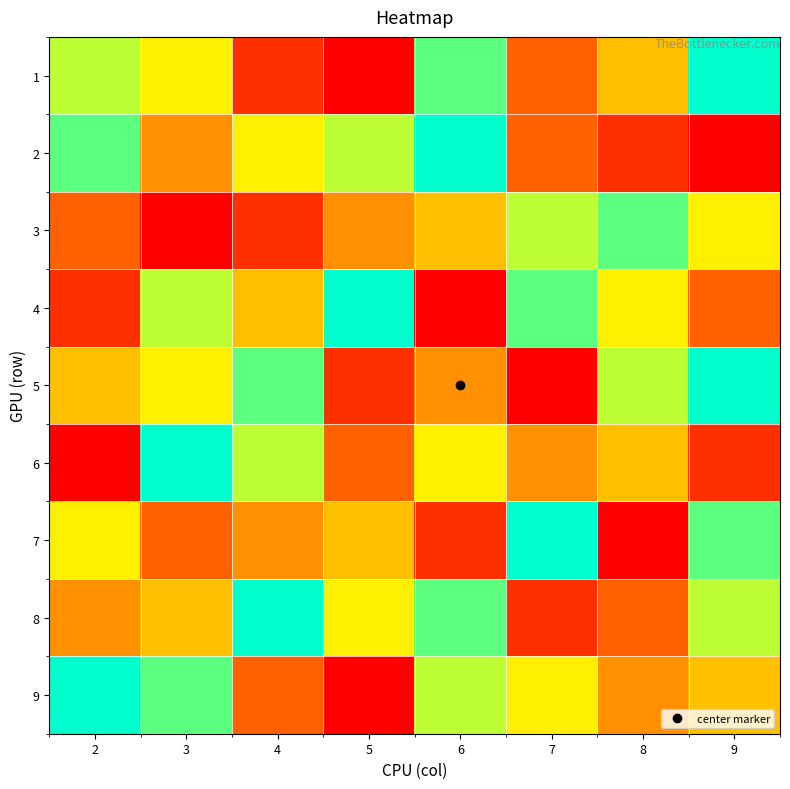

At which category is the sum across all series the highest?

6